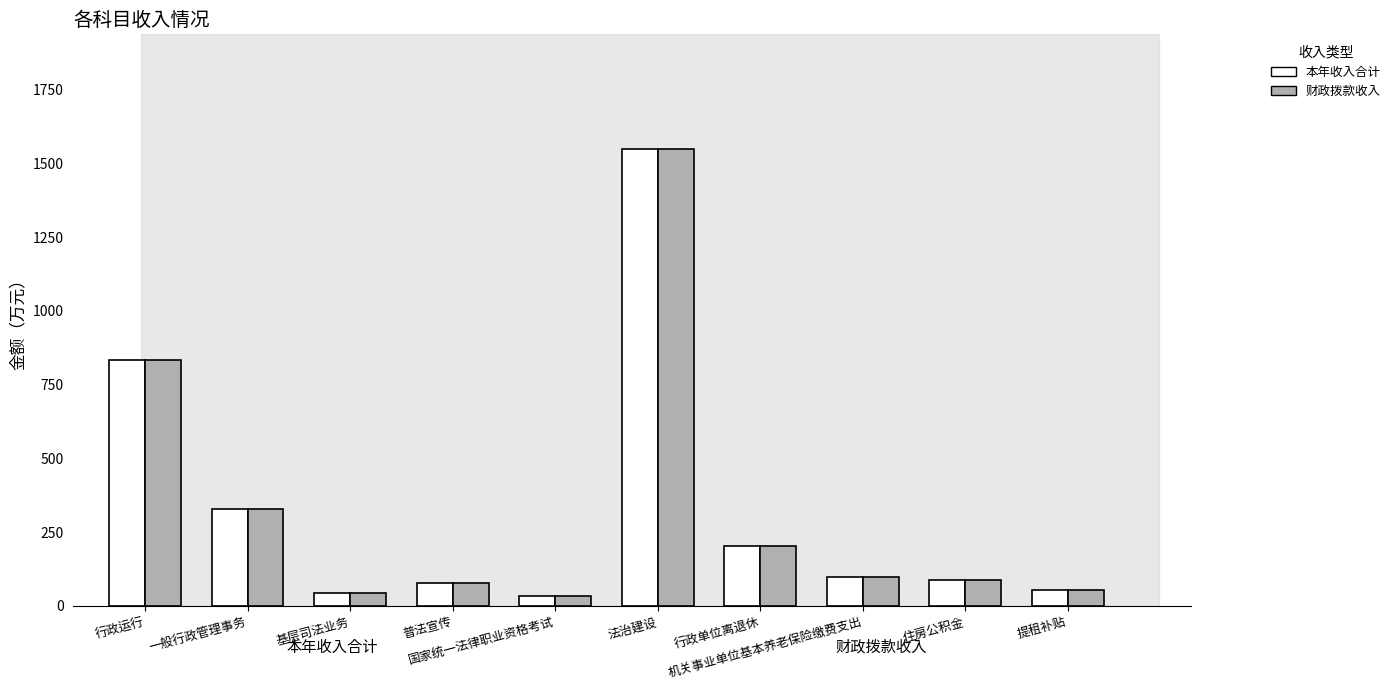

What value does the 本年收入合计 series have at 基层司法业务?

43.0